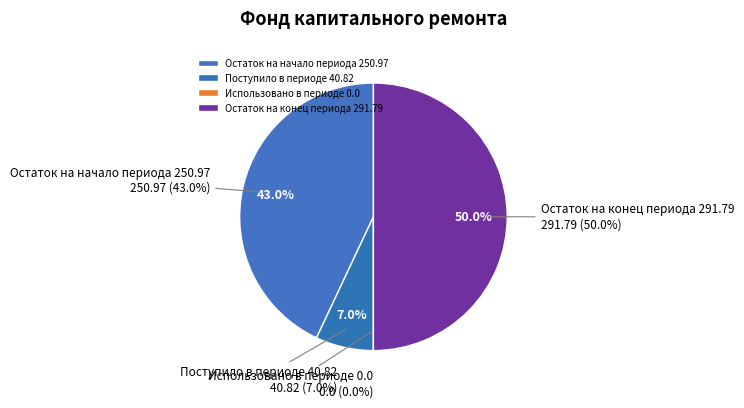

To the nearest percent, what percentage of the pie is Поступило в периоде 40.82?

7%